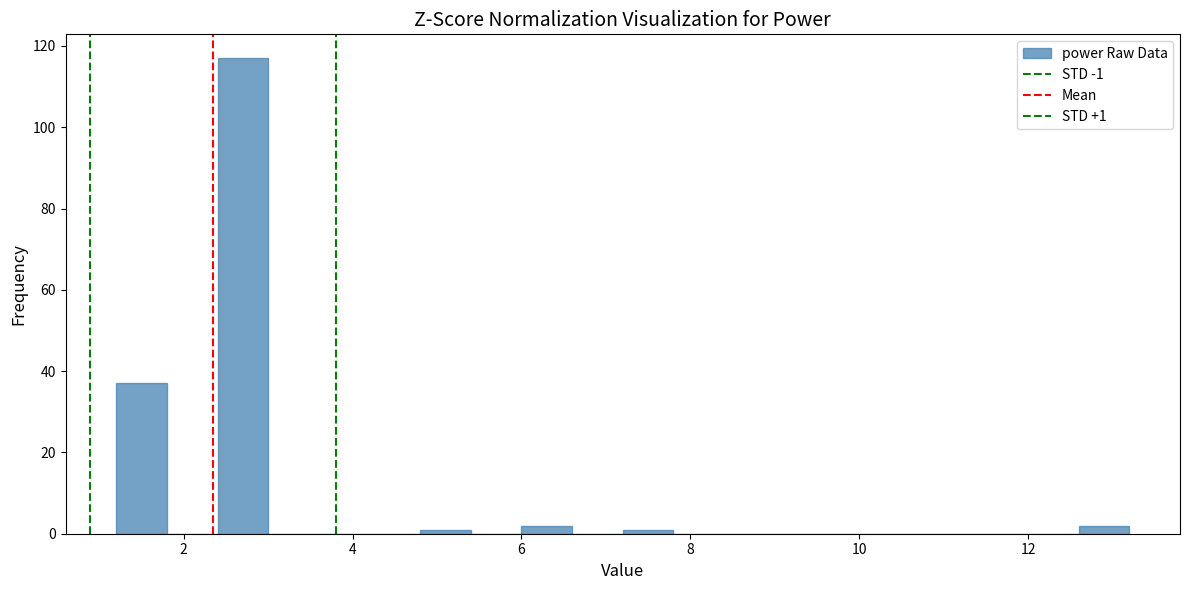

Read against the x-axis, roughly where is the centre of the tallest bar?

2.8